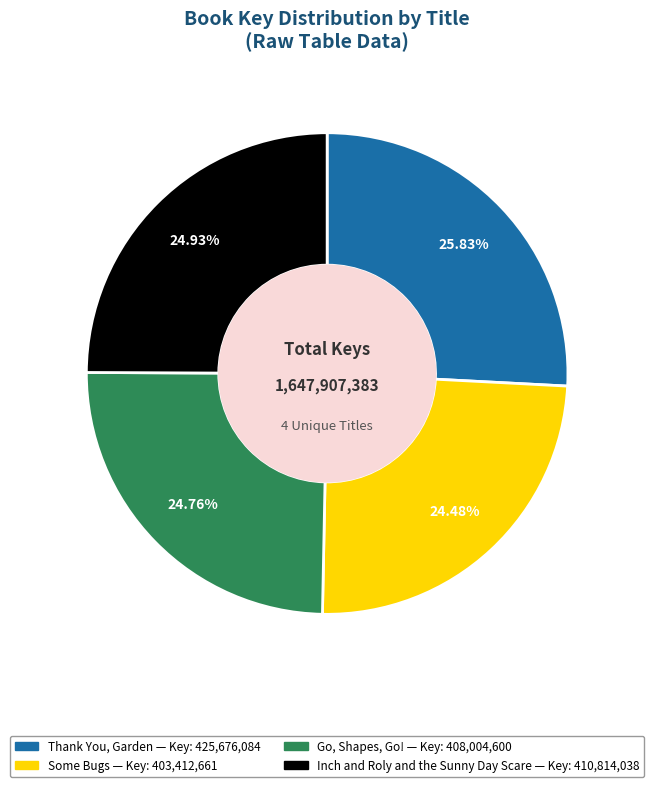

How many slices are in this pie chart?

4